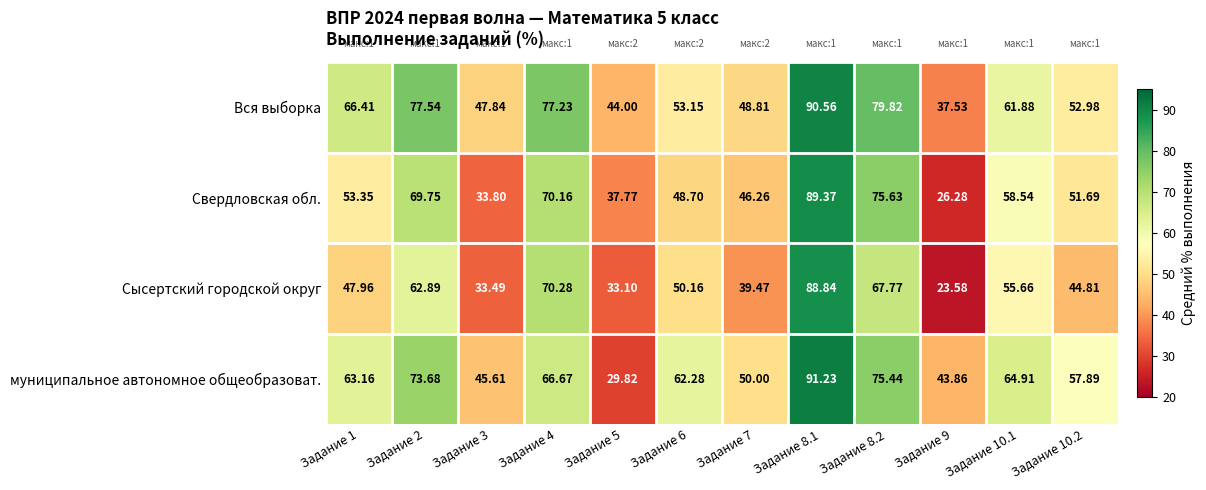

Which series has the largest total across all categories?

Вся выборка